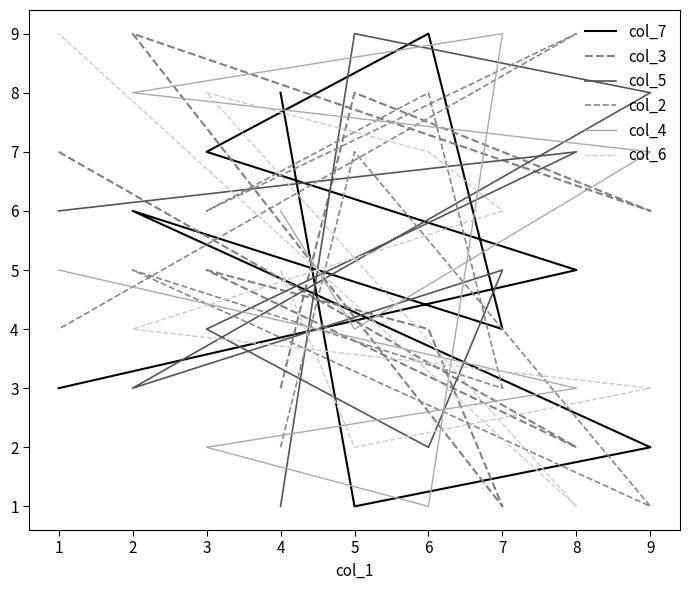

Which series has the largest range (max minus min)?

col_7